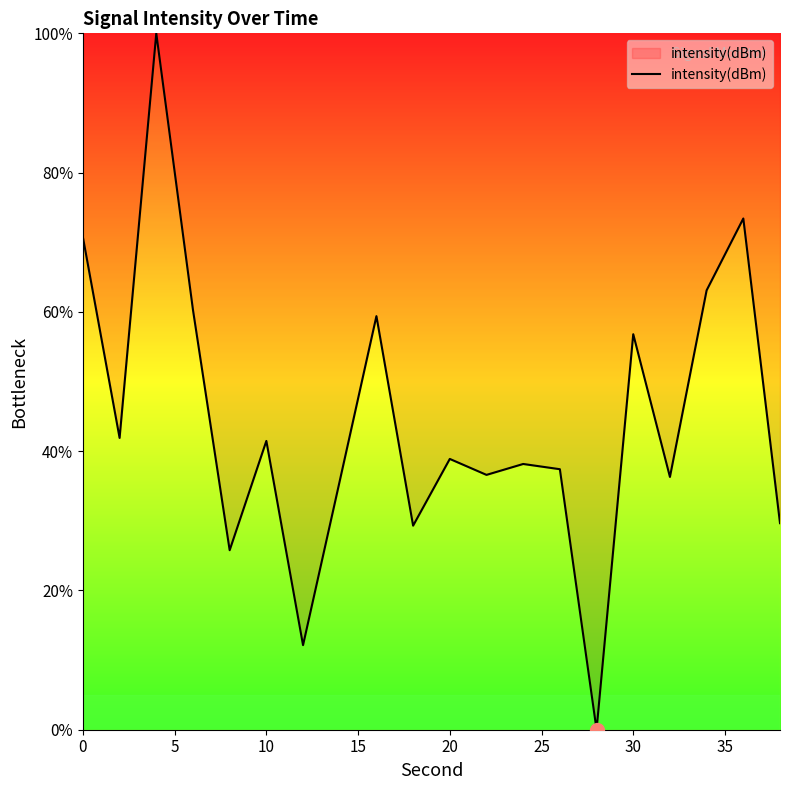

What is the difference between the maximum and minimum values?

100.0